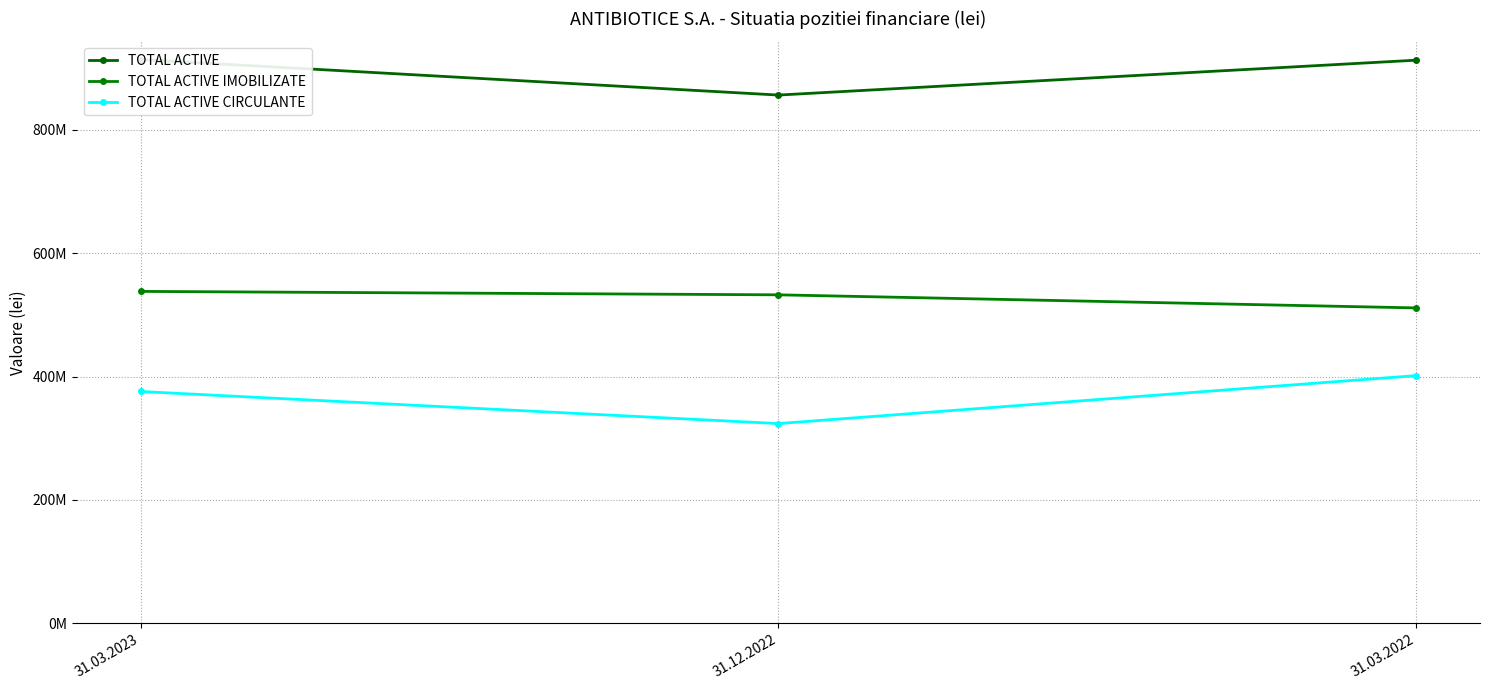

Reading right to left, what are all the values shown in this chart?

TOTAL ACTIVE: 913027592	856474435	914037122
TOTAL ACTIVE IMOBILIZATE: 511393326	532606304	538164235
TOTAL ACTIVE CIRCULANTE: 401634267	323868131	375872887